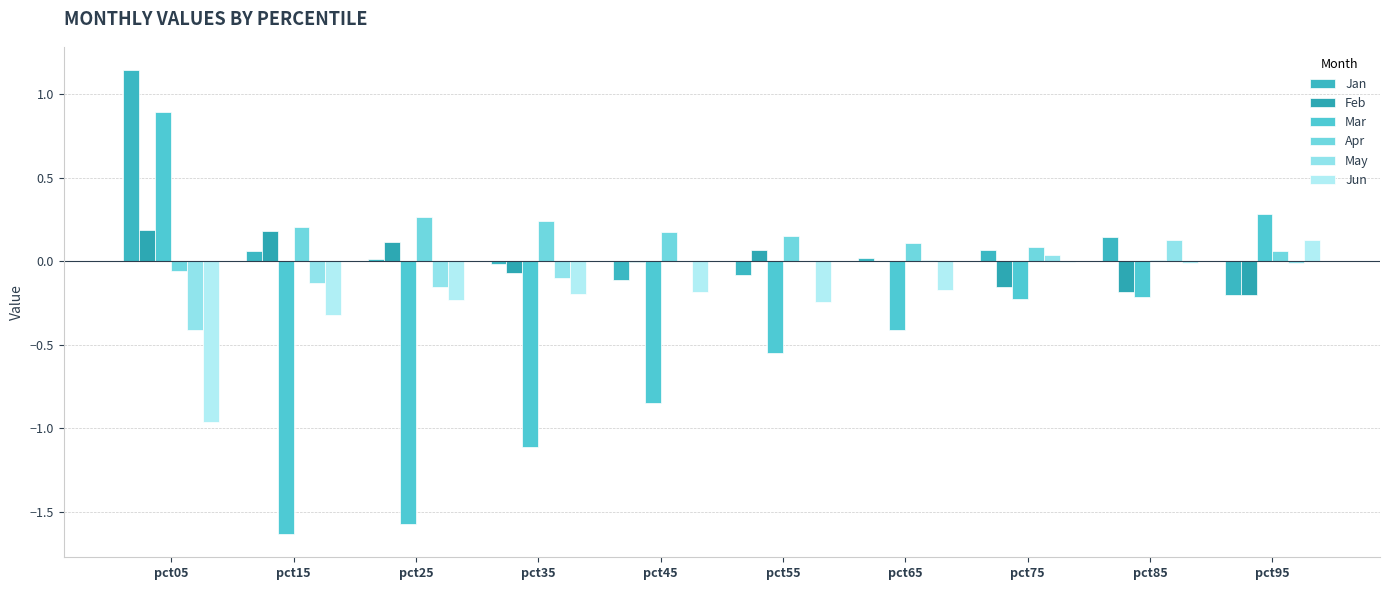

Which label corresponds to the smallest value in the chart?

pct15